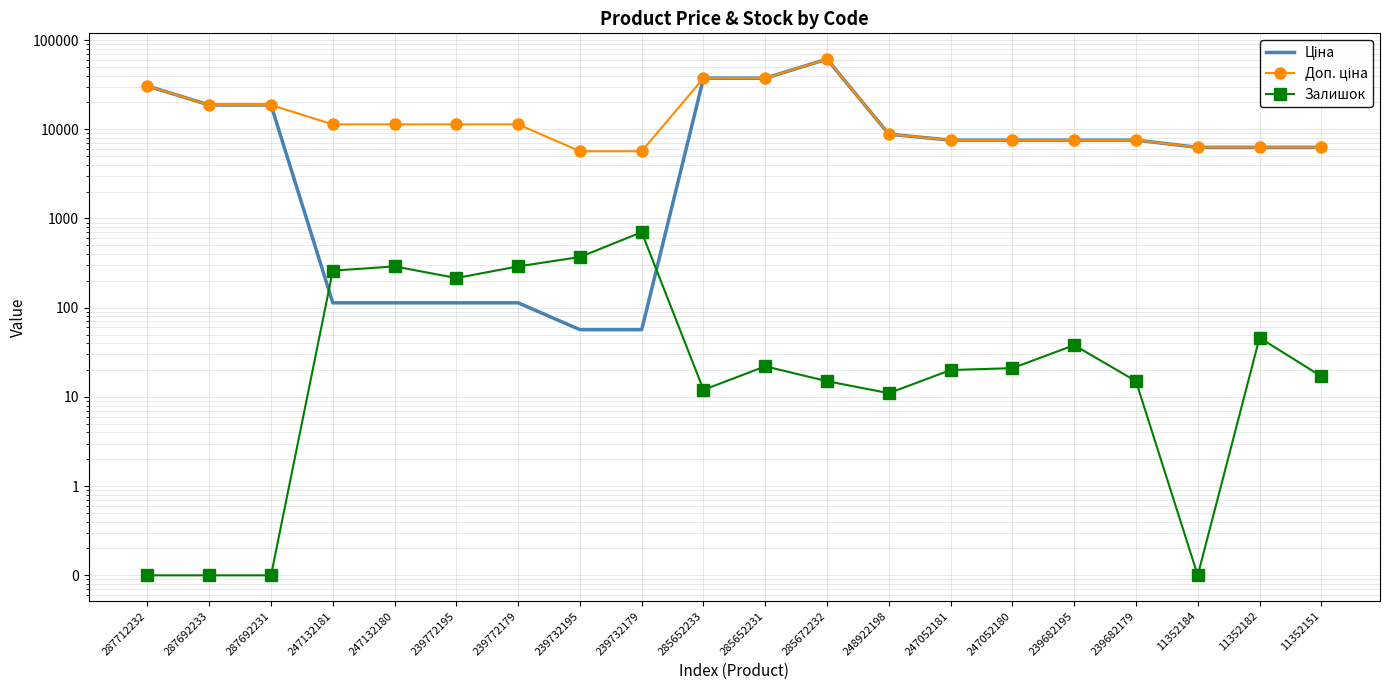

Where does the Доп. ціна series first go above 11334?

287712232